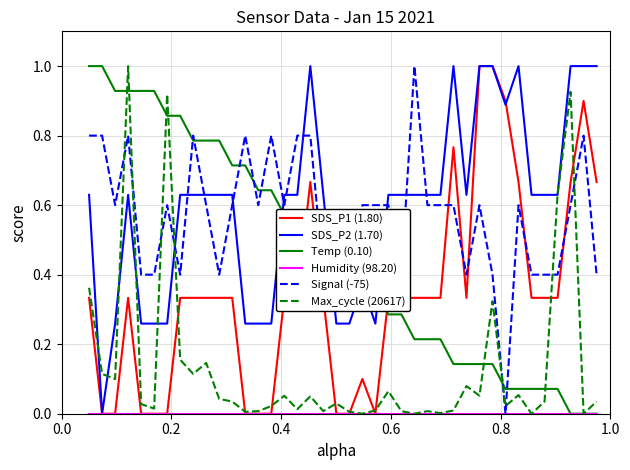

True or false: SDS_P2 (1.70) has more than 1 points higher than both neighbors.

True